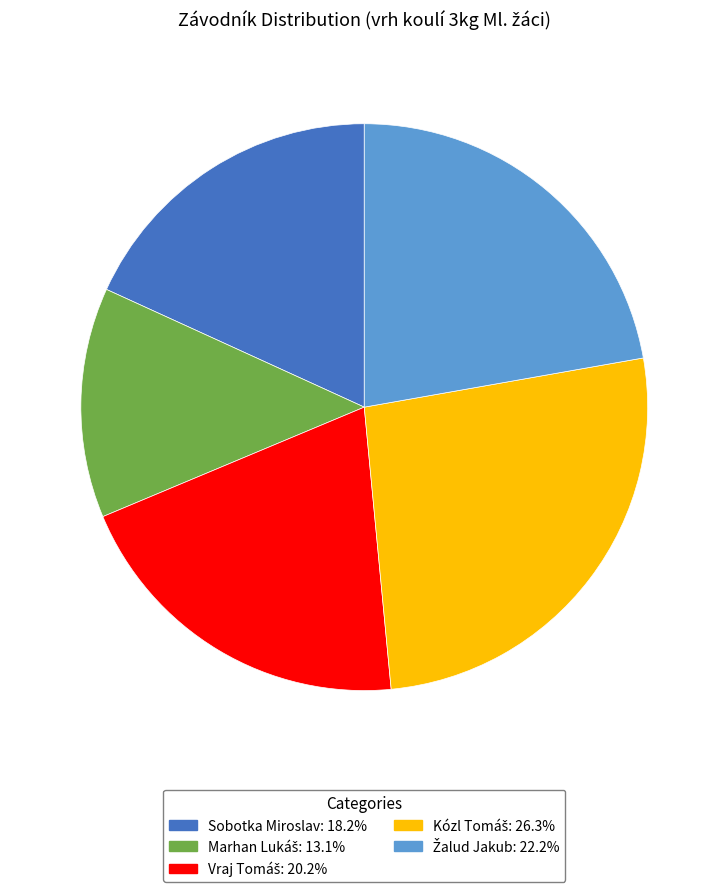

Is there any slice that represents more than half of the pie?

No